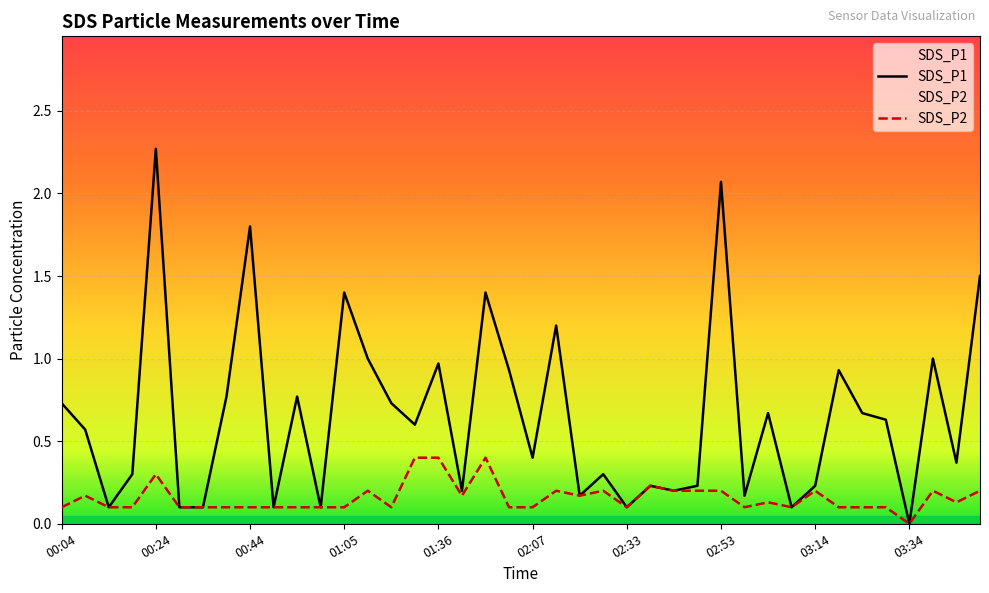

Which category has the lowest value across all series?

03:34